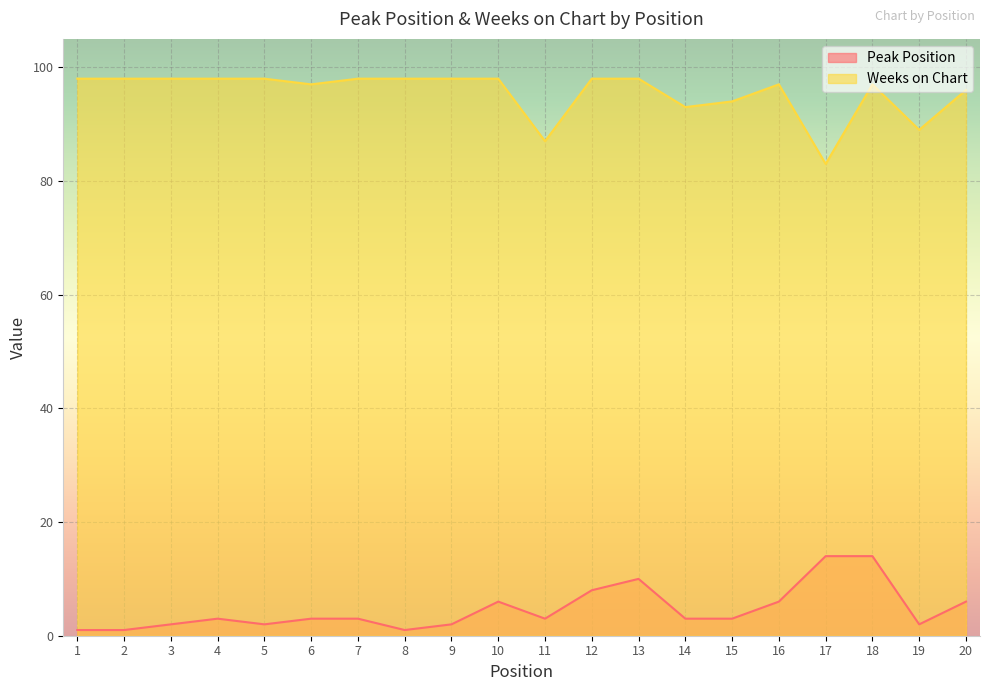

At how many categories does at least one series exceed 76?

20